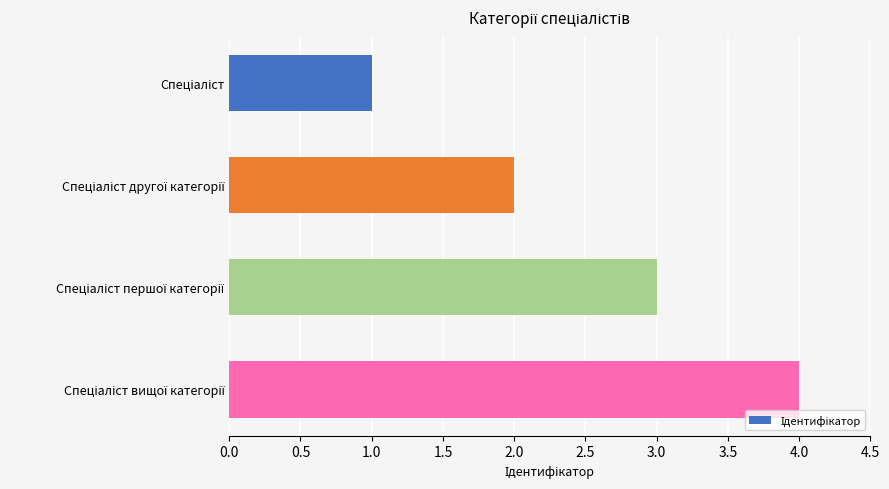

What is the sum of all values?

10